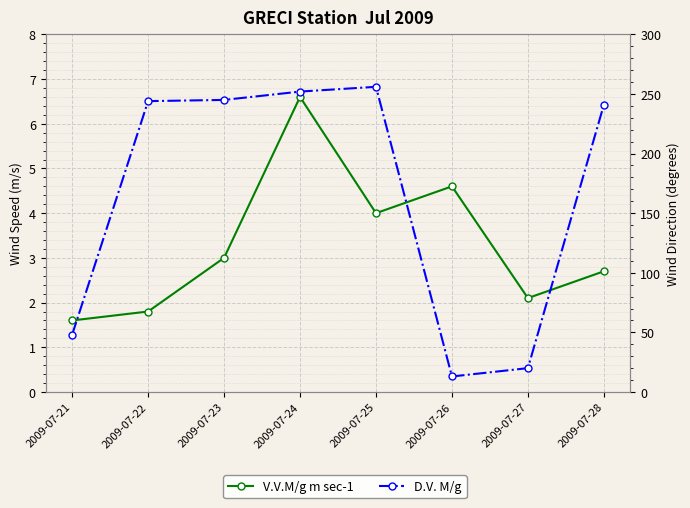

What is the average value of the D.V. M/g series?

164.9